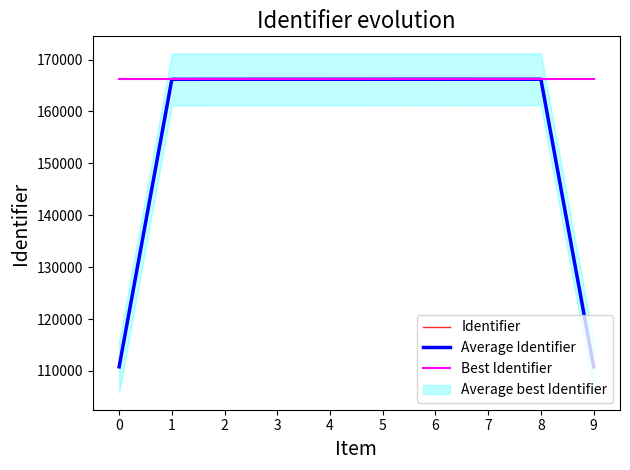

What is the minimum value for Best Identifier?

166185.0